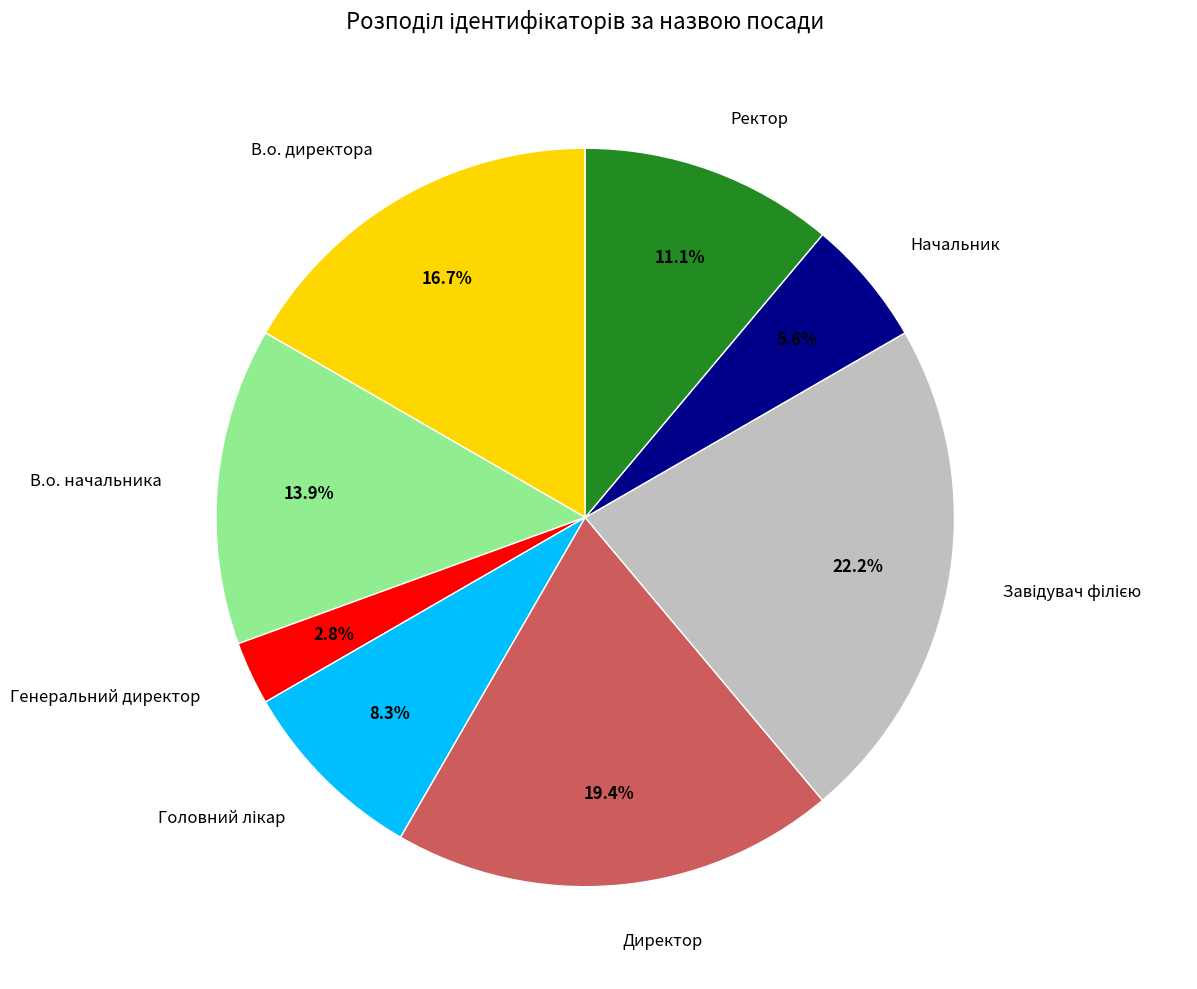

What percentage do Начальник and Директор together represent?

25.0%